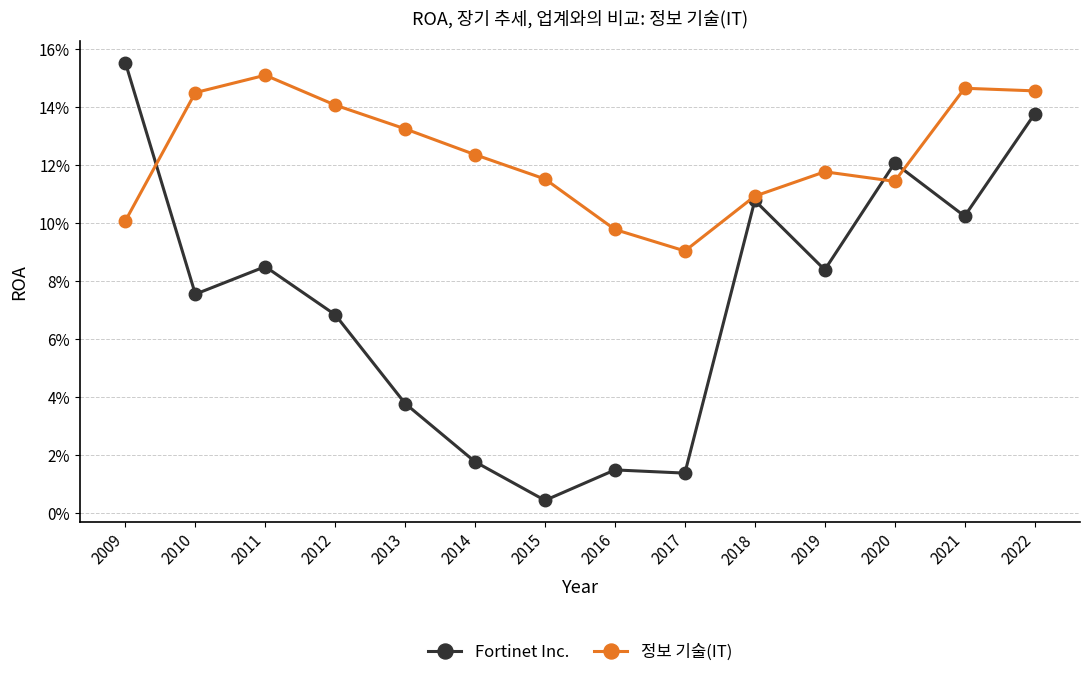

After their last crossing, which series has the higher values: 정보 기술(IT) or Fortinet Inc.?

정보 기술(IT)